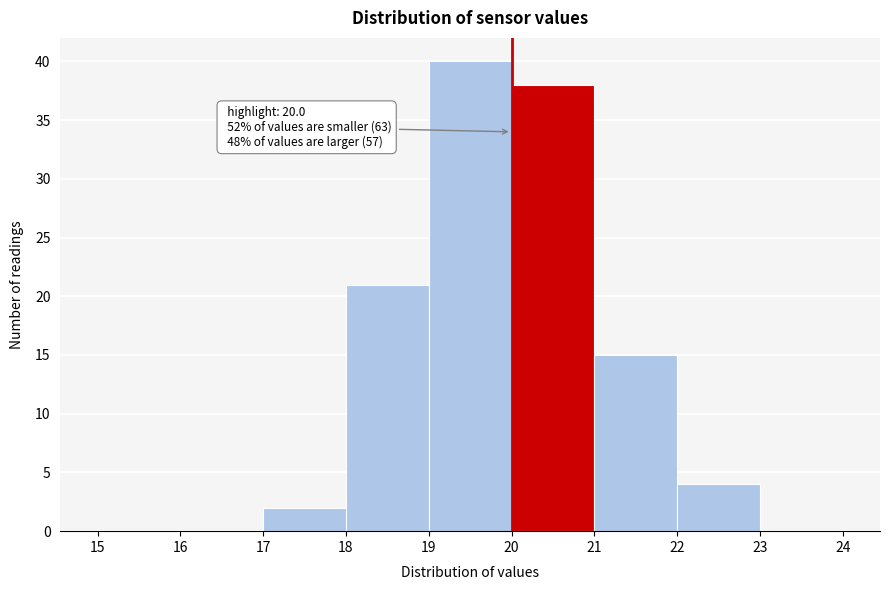

Which range on the x-axis has the tallest bar?

19 to 20